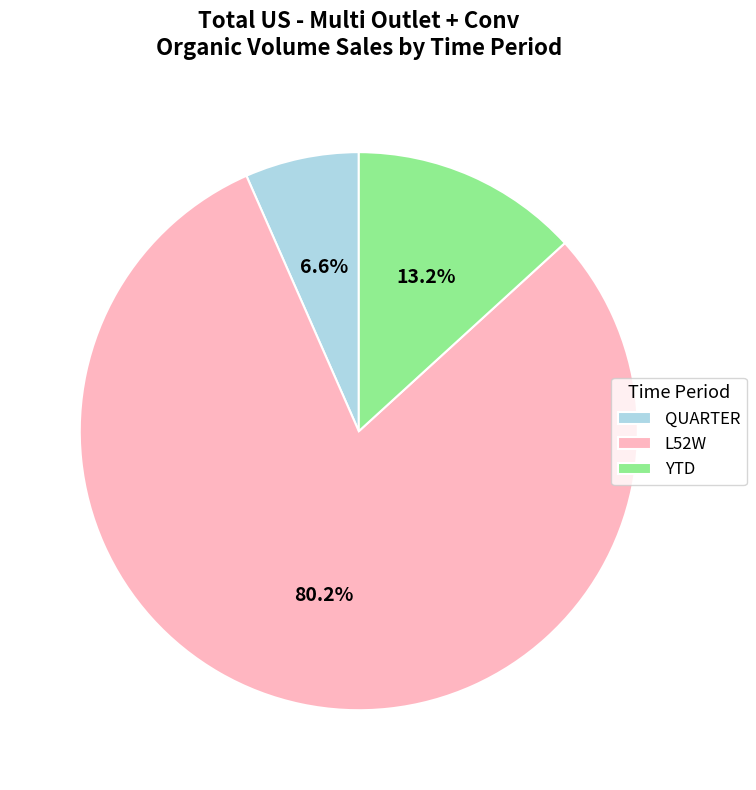

To the nearest percent, what is the combined percentage of YTD and L52W?

93%